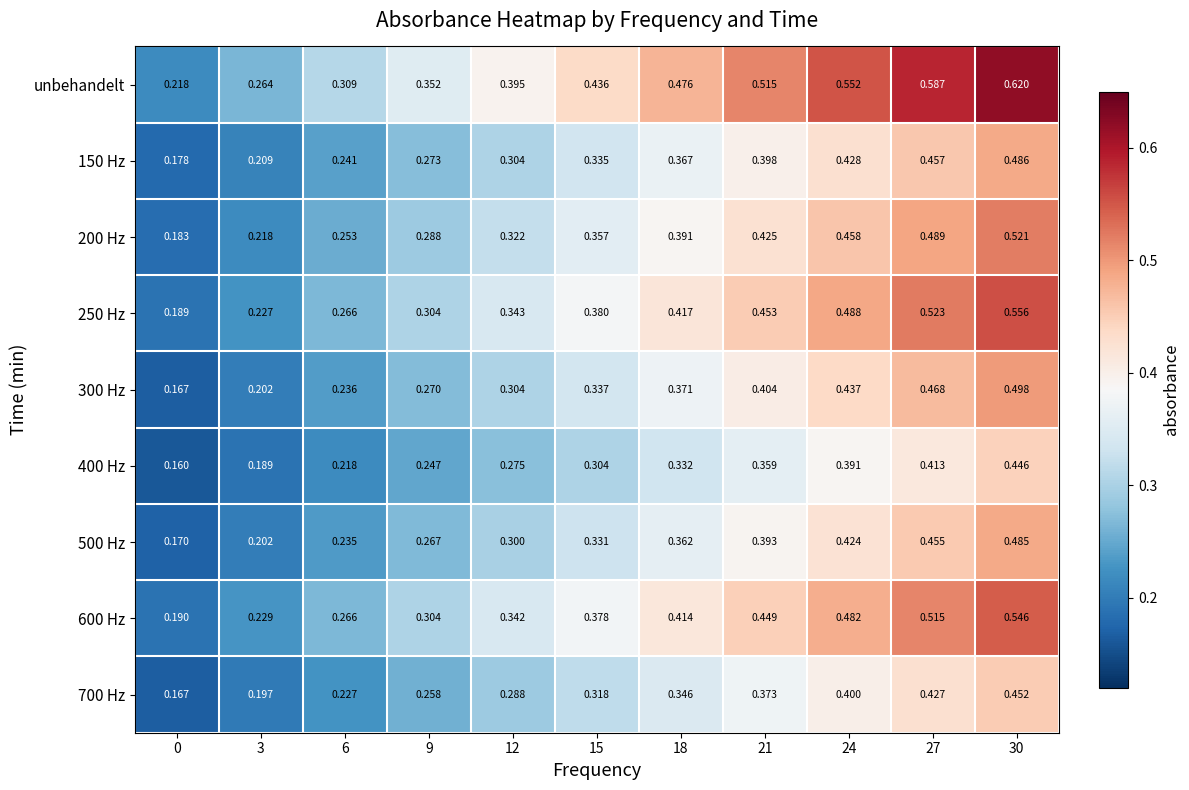

Is the value of 250 Hz at 18 greater than the value of 600 Hz at 12?

Yes